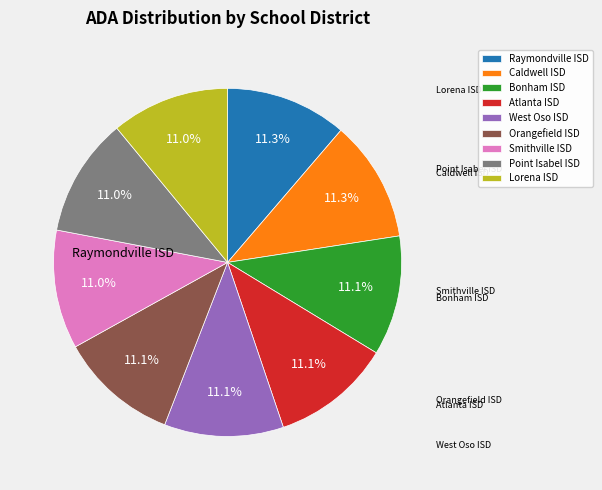

Is there a majority slice in this chart?

No